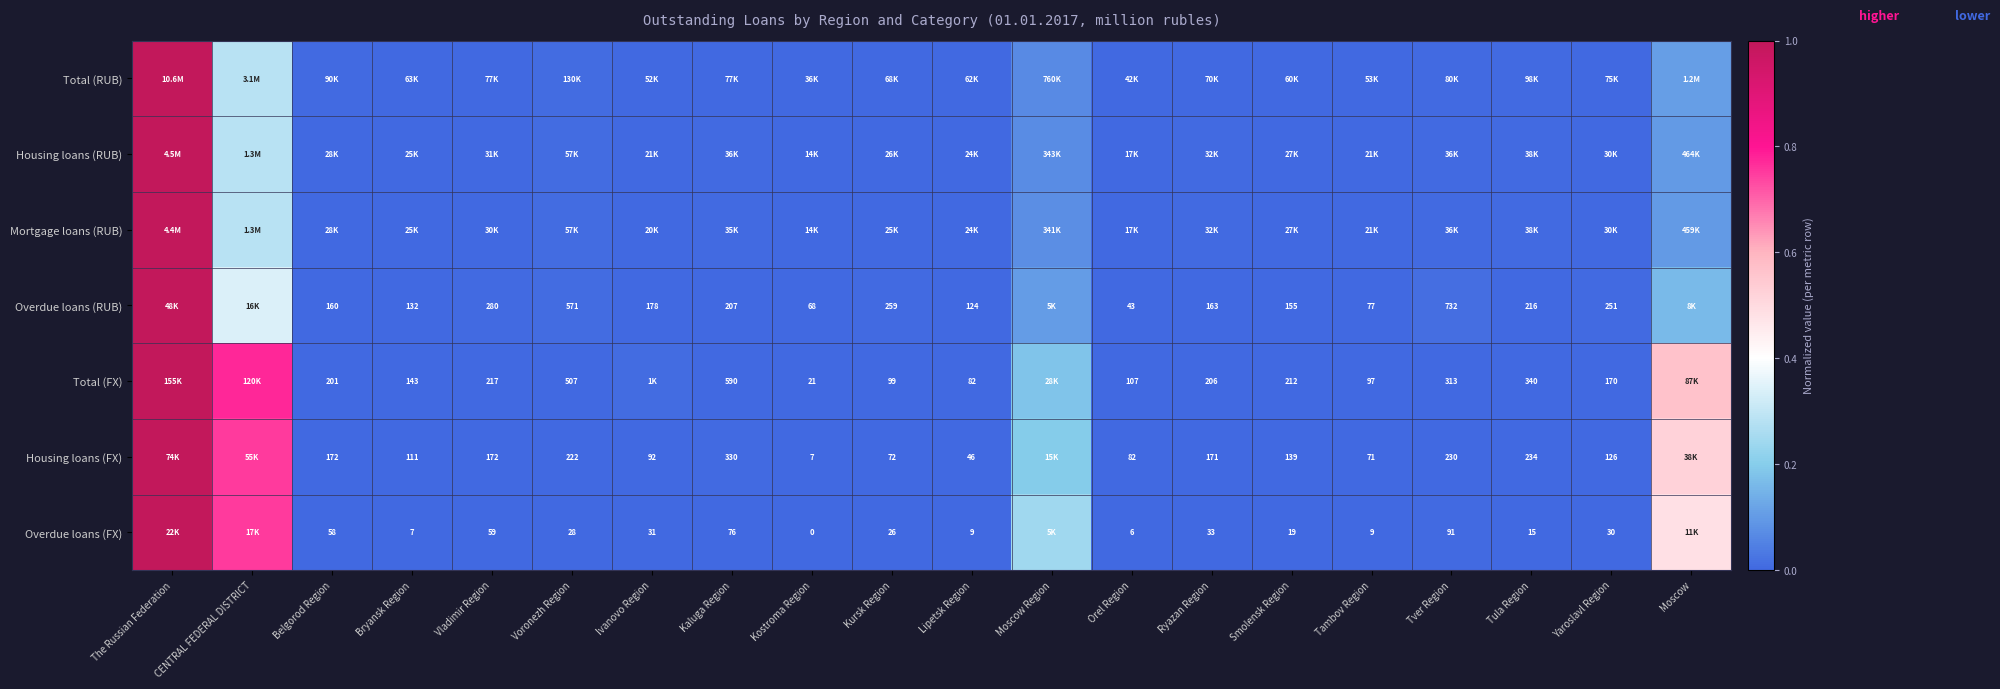

How many categories are shown in the chart?

20